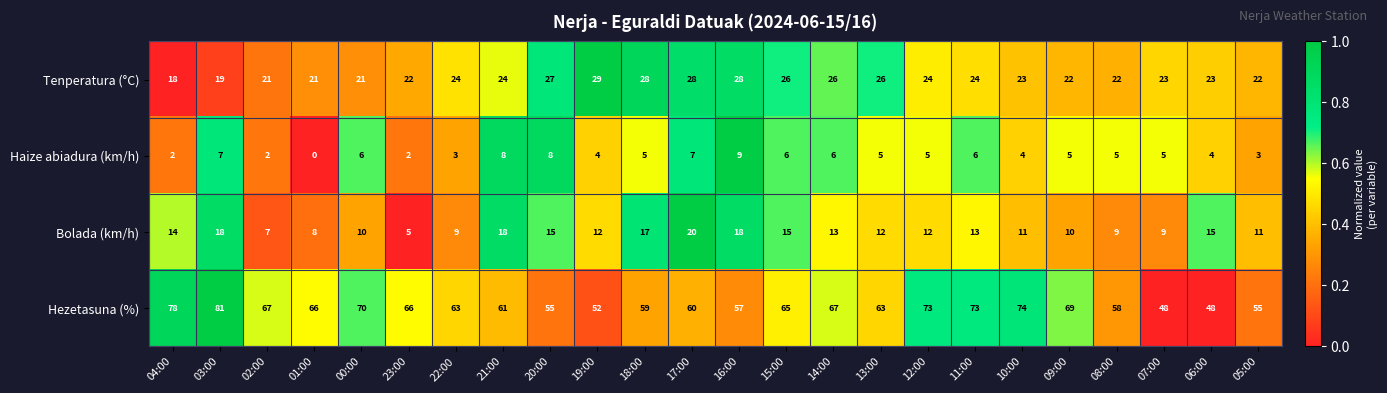

Which series has the largest range (max minus min)?

Hezetasuna (%)